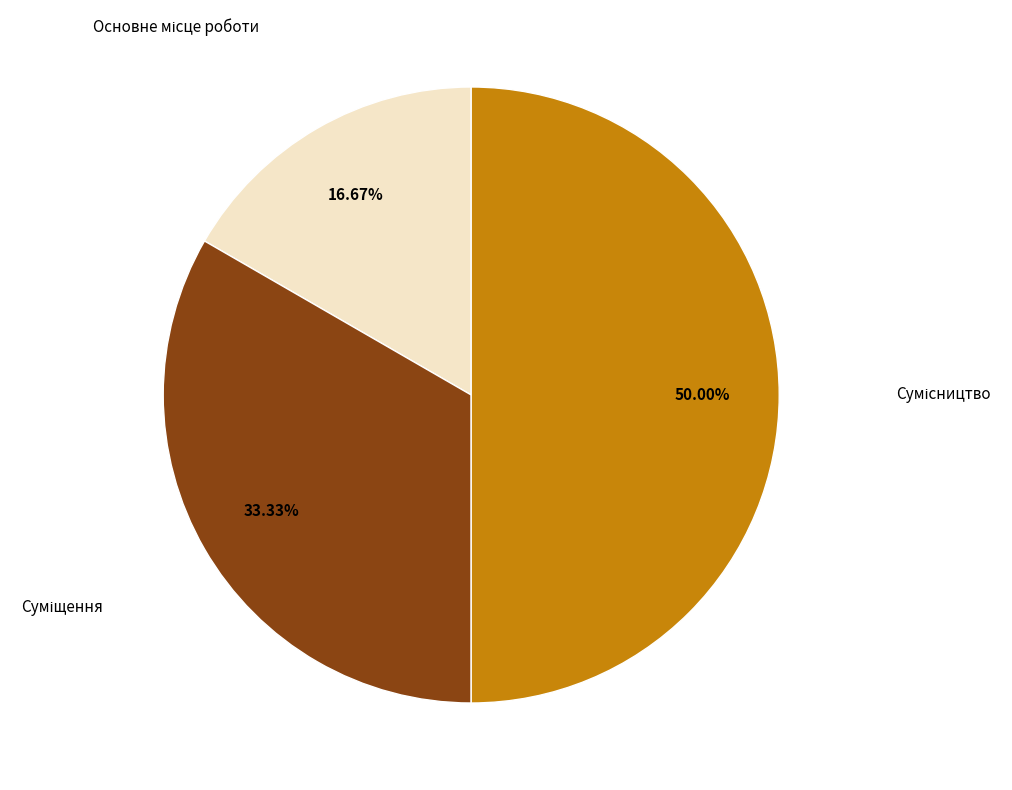

To the nearest percent, what is the average slice percentage?

33%